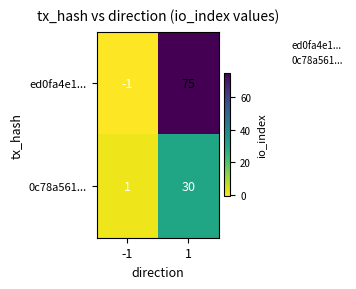

What is the maximum value shown in the chart?

75